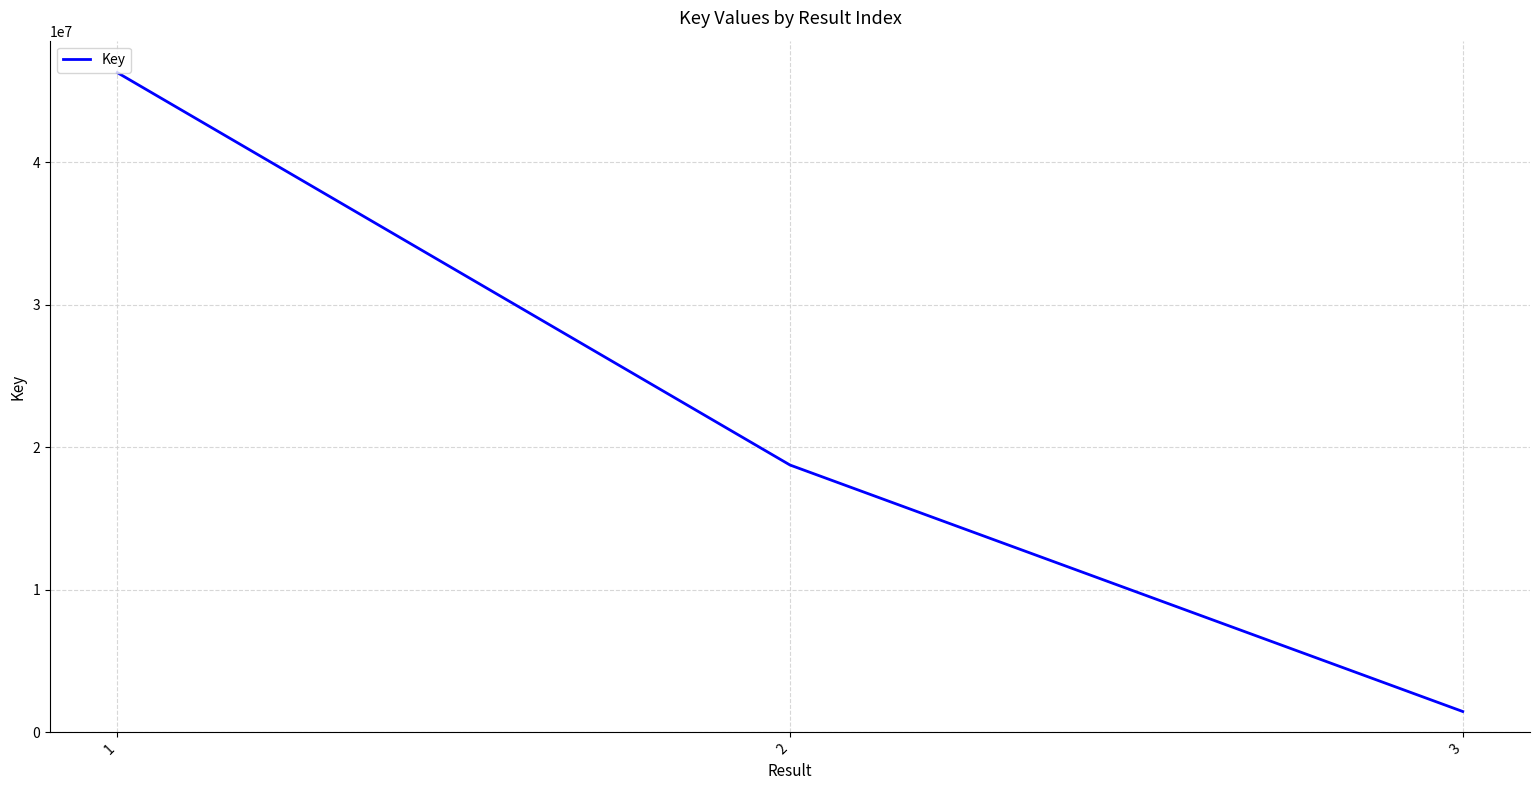

Count the values in the range 1462218 to 46269964.

3